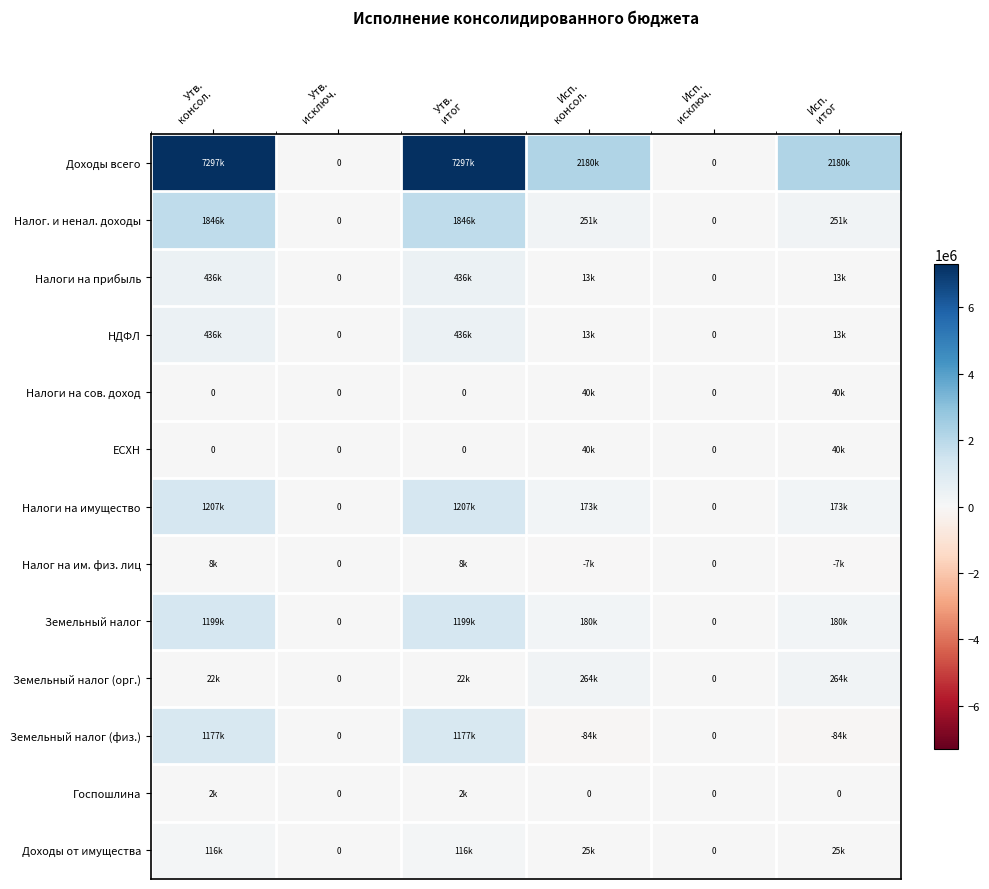

Rank the categories by Доходы всего value from lowest to highest.

Утв. исключ., Исп. исключ., Исп. консол., Исп. итог, Утв. консол., Утв. итог